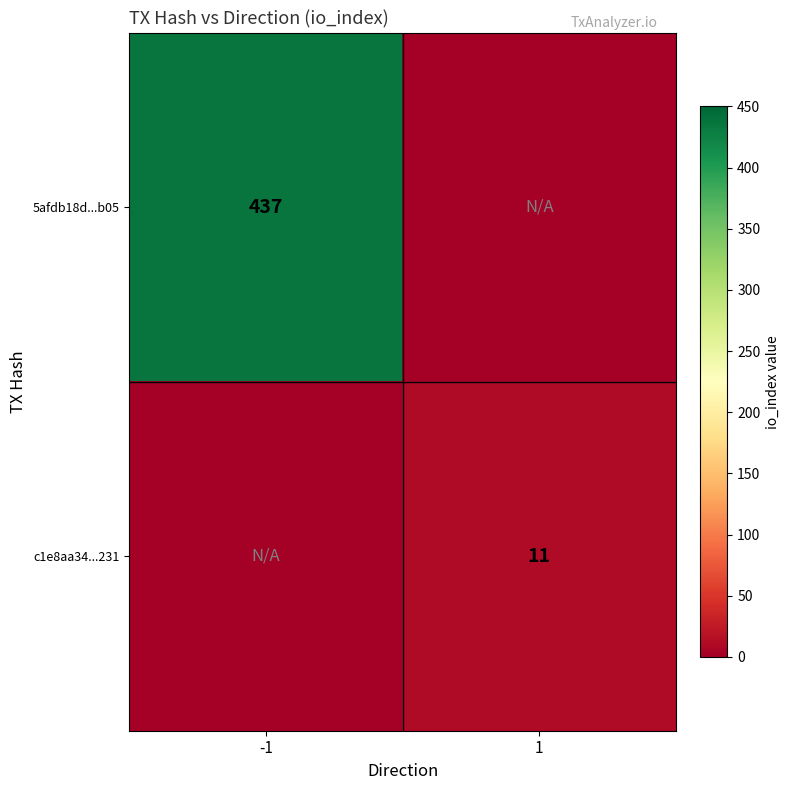

Which category has the highest value across all series?

-1